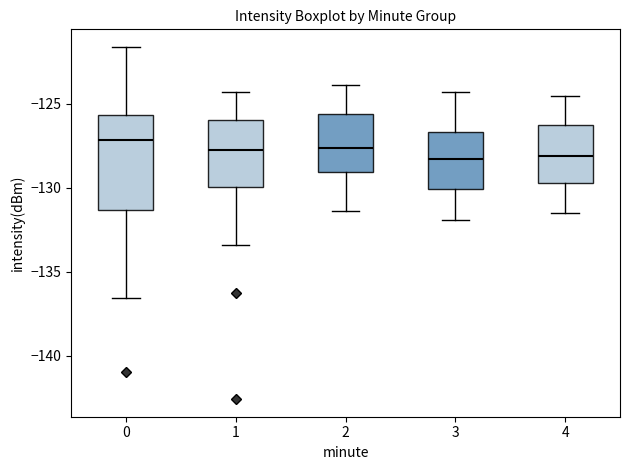

Where is the lower edge of the box at x = 2 on the y-axis? The values are not printed on the chart, so give them approximately, as read against the axis.

-129.0